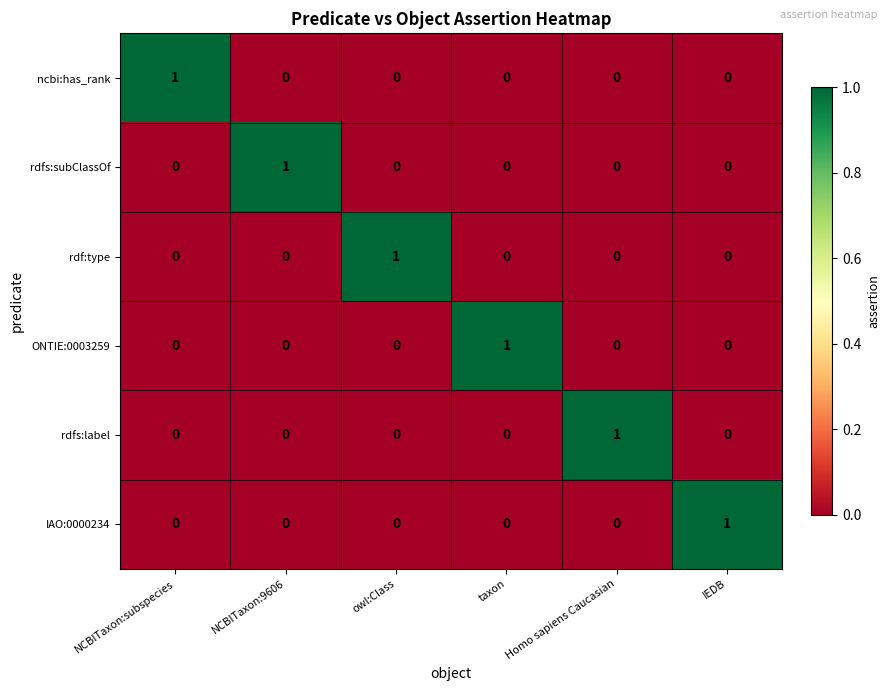

What is the spread (max minus min) of values at taxon?

1